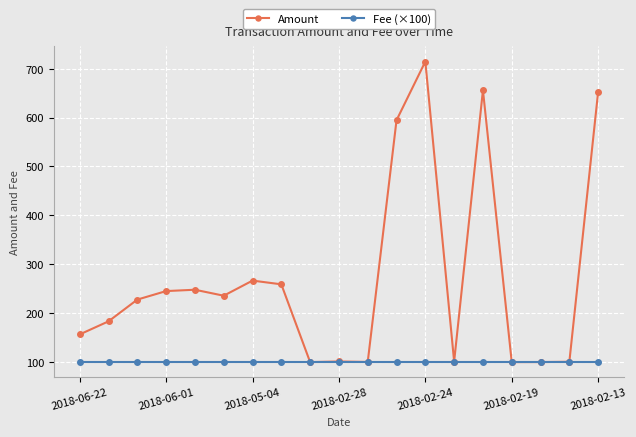

What is the value of the Amount point at the 8th from the left?

259.1